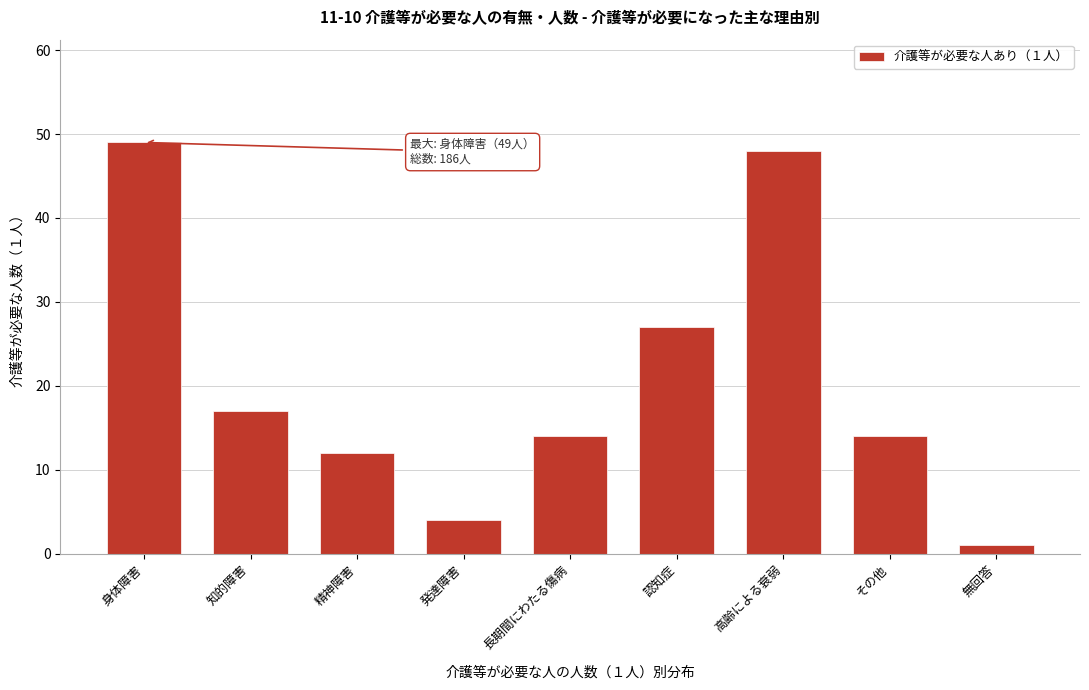

Reading left to right, list all the values displayed in this chart.

身体障害=49	知的障害=17	精神障害=12	発達障害=4	長期間にわたる傷病=14	認知症=27	高齢による衰弱=48	その他=14	無回答=1